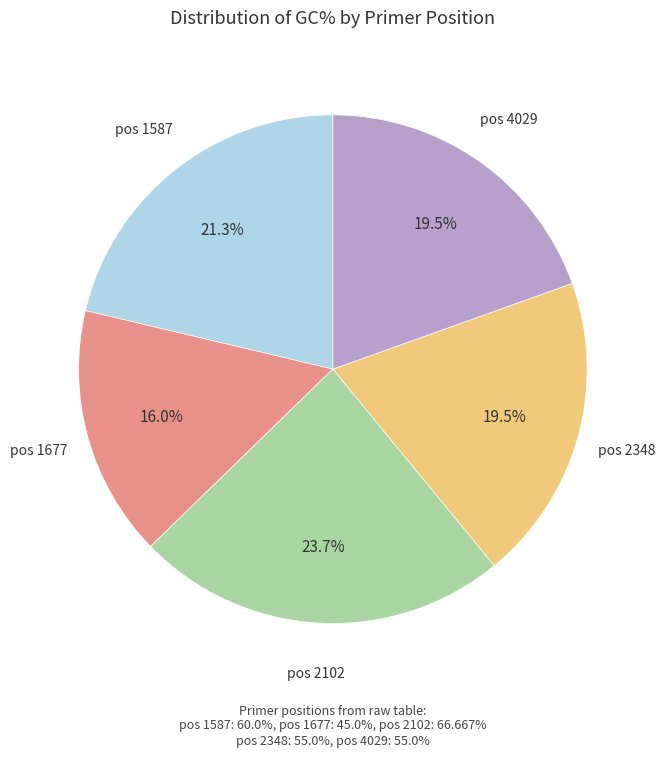

Is there any slice that represents more than half of the pie?

No